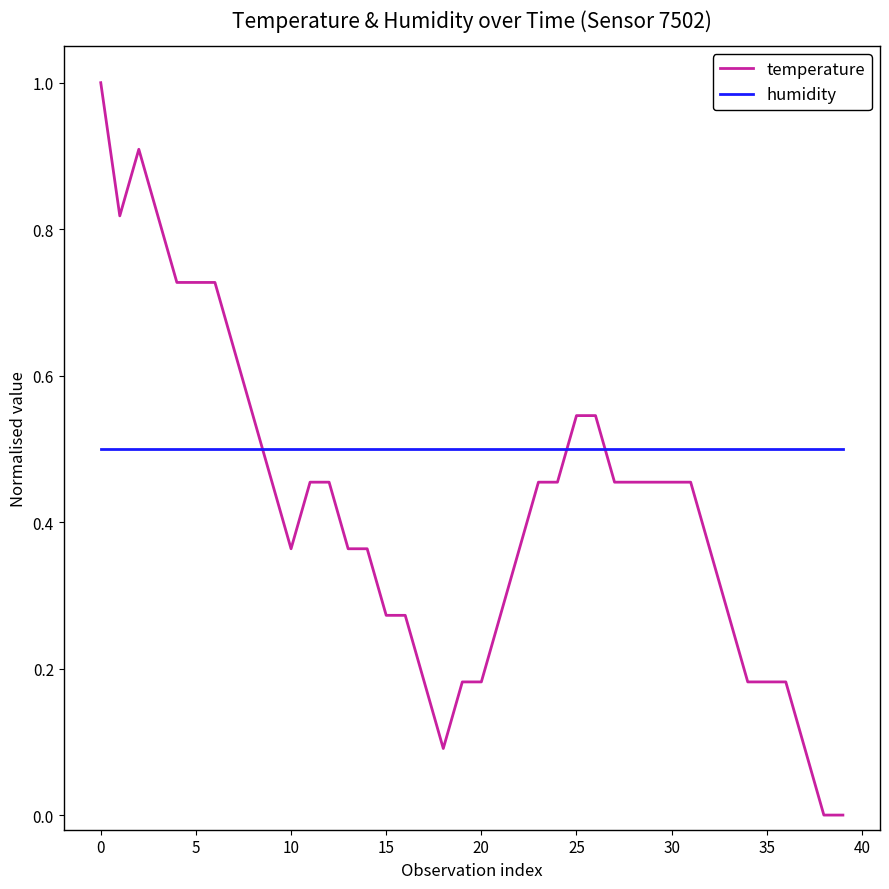

What is the highest value of the temperature series?

1.0